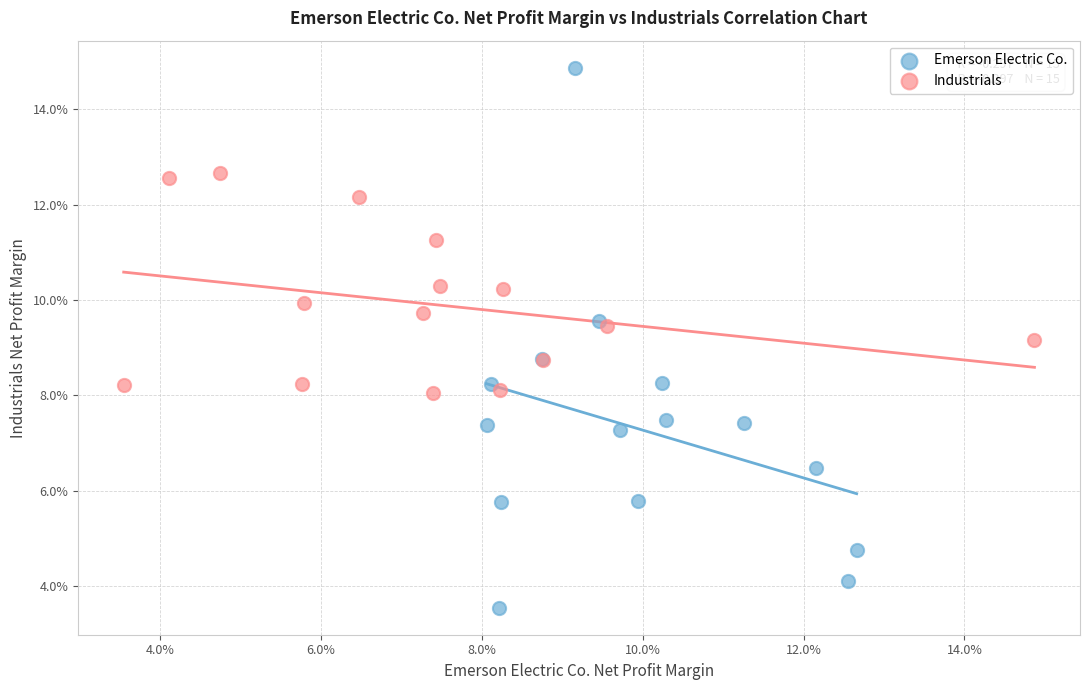

Which series reaches the minimum Y coordinate?

Emerson Electric Co.